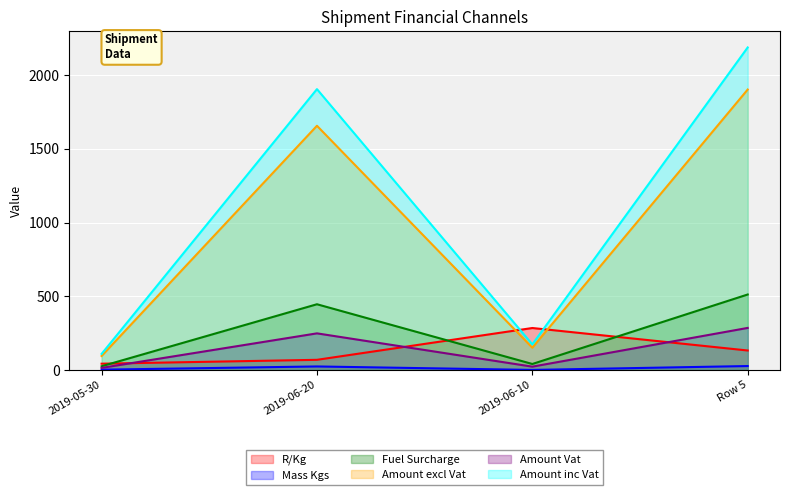

What is the average value of the Amount excl Vat series?

950.9